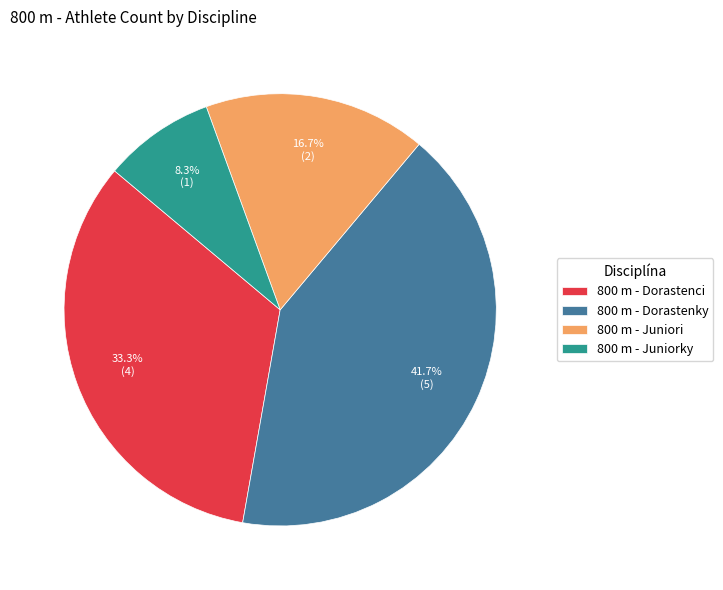

What is the smallest slice in the pie chart?

800 m - Juniorky